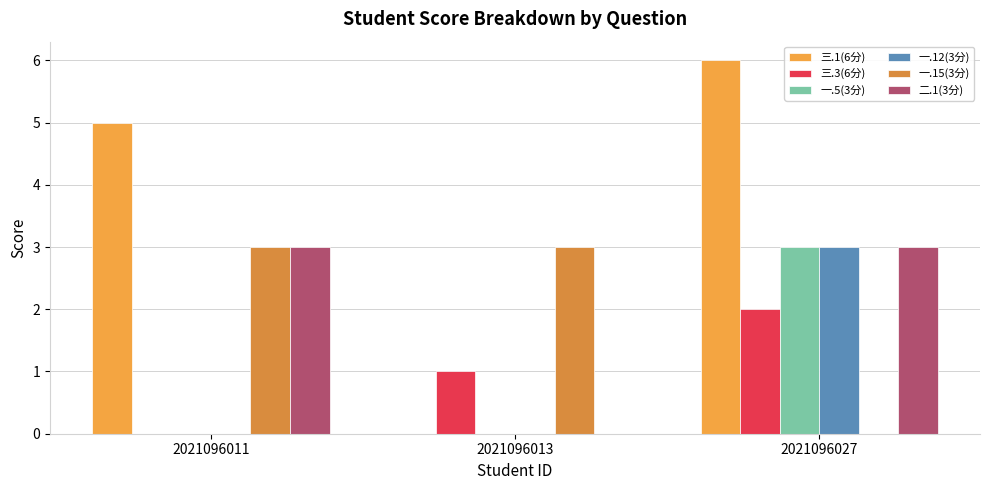

What is the spread (max minus min) of values at 2021096011?

5